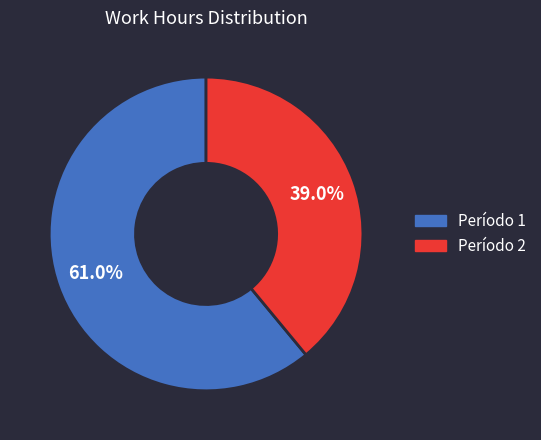

Does any single category account for the majority?

Yes